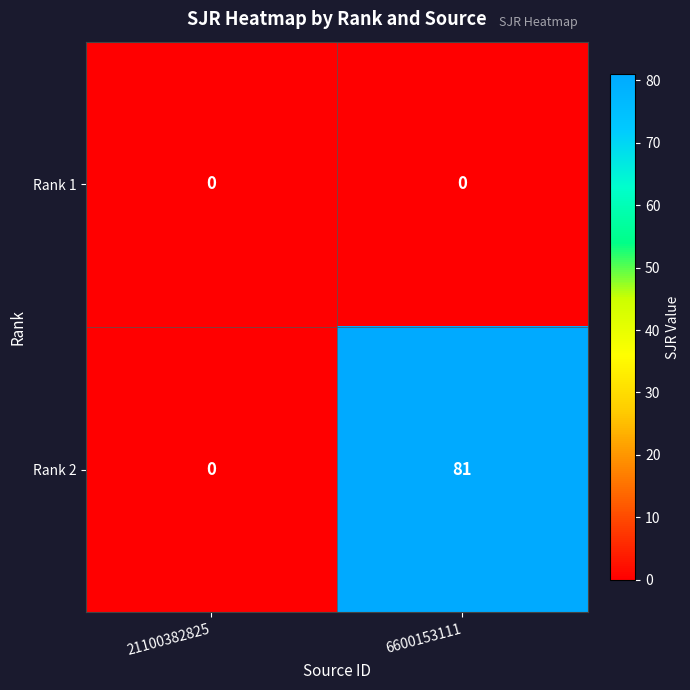

What is the difference between the Rank 2 values at 21100382825 and 6600153111?

81